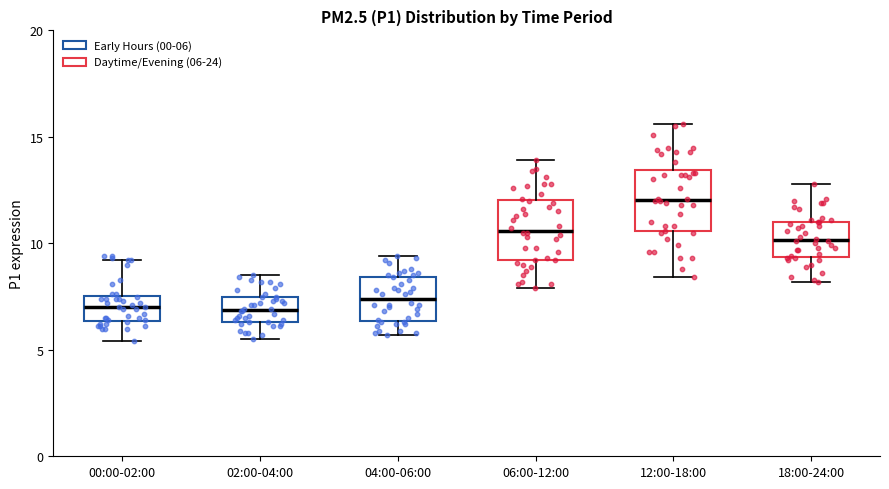

Where does the lower whisker of the box for 02:00-04:00 end on the y-axis? The values are not printed on the chart, so give them approximately, as read against the axis.

5.5